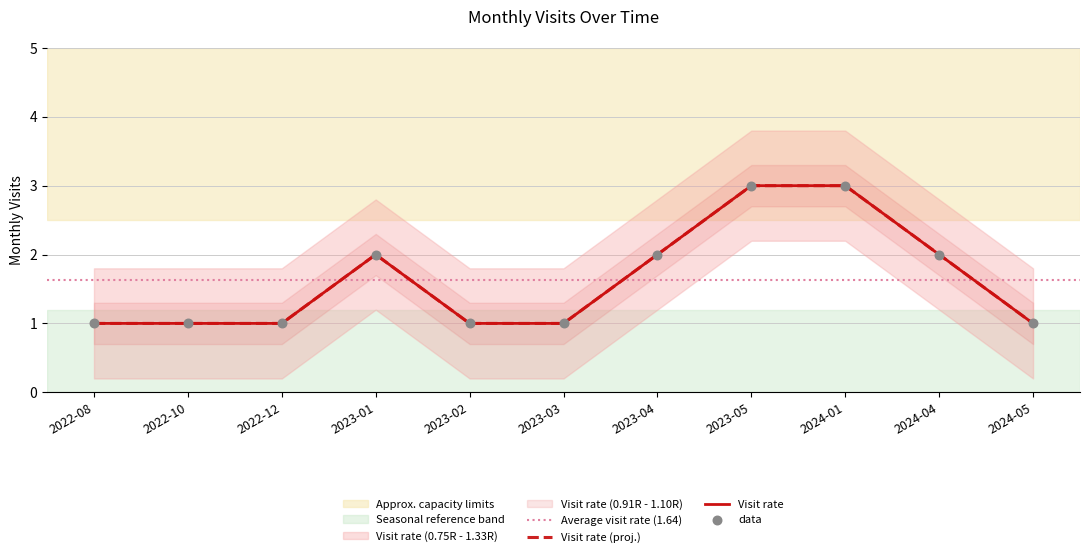

Which has a higher value, 2023-03 or 2024-05?

2023-03